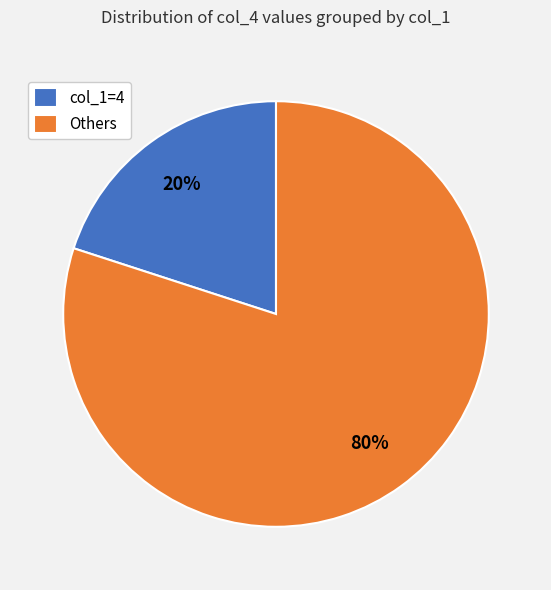

The Others slice represents 80% of the pie. True or false?

True